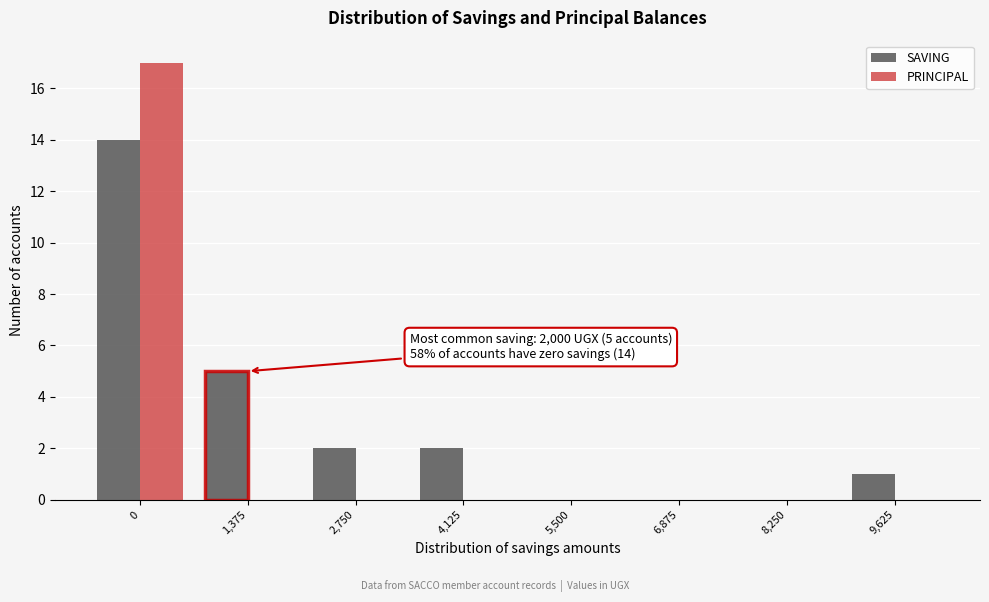

Reading left to right, extract all data points from this chart.

SAVING: 0=14	1,375=5	2,750=2	4,125=2	5,500=0	6,875=0	8,250=0	9,625=1
PRINCIPAL: 0=17	1,375=0	2,750=0	4,125=0	5,500=0	6,875=0	8,250=0	9,625=0